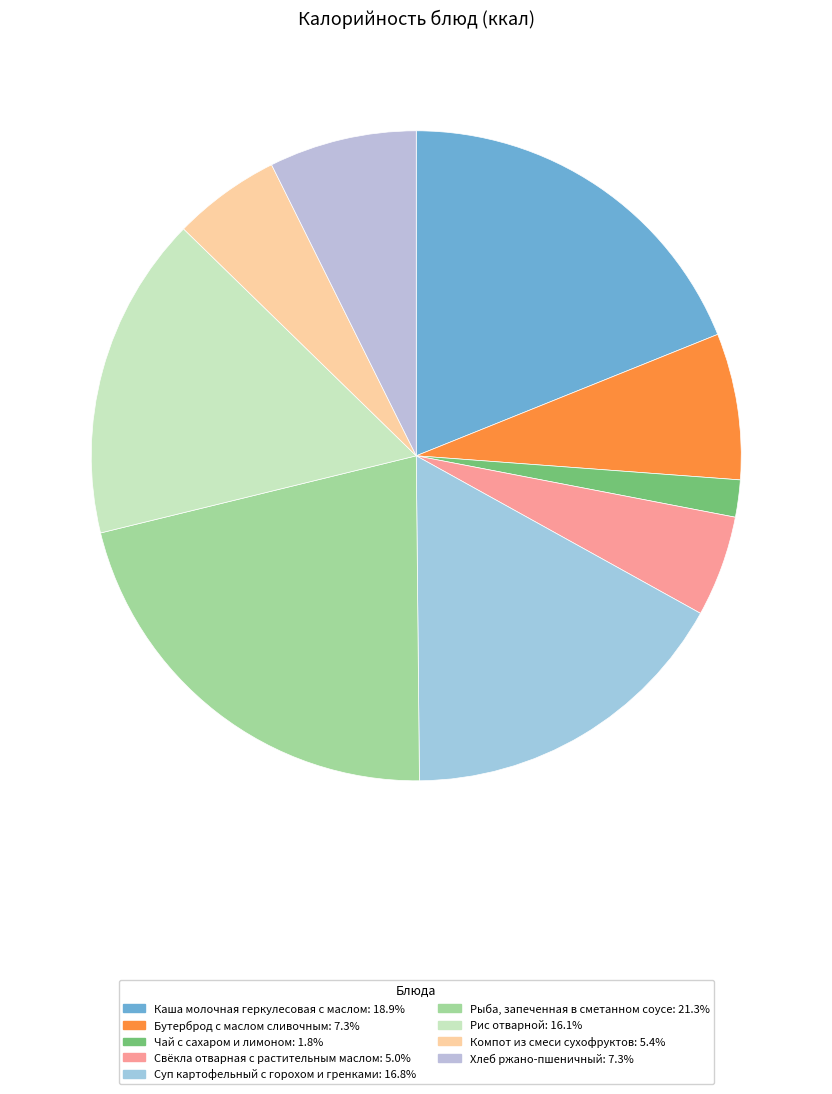

The Бутерброд с маслом сливочным slice represents 7% of the pie. True or false?

True